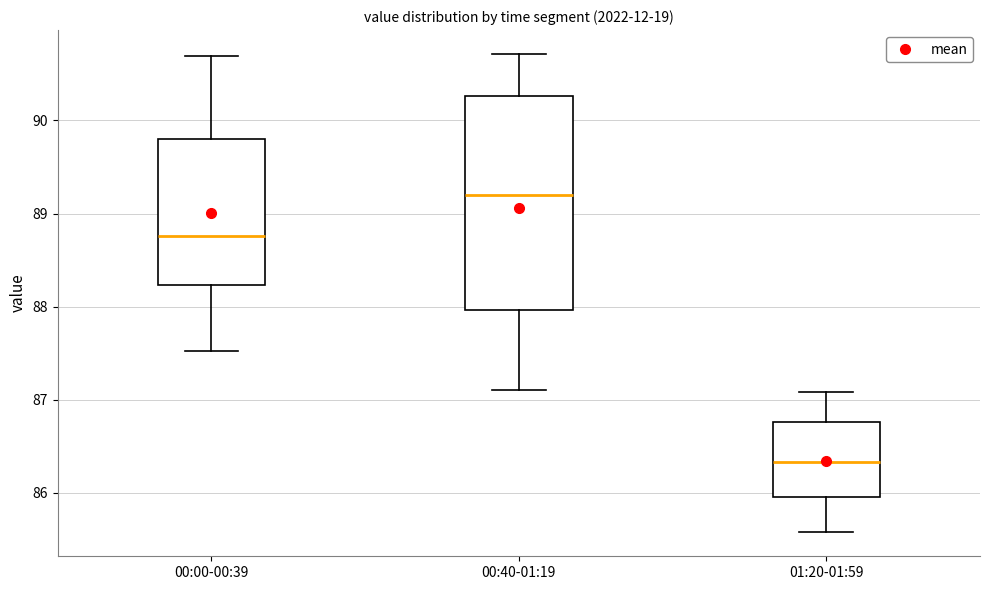

Reading left to right, transcribe this box plot: for each box, give where its median line is, the range the box spans, and where its two whiskers end, as read against the y-axis. The values are not printed on the chart, so give them approximately, as read against the axis.

00:00-00:39: median 88.8, box 88.2 to 89.8, whiskers 87.5 to 90.7
00:40-01:19: median 89.2, box 88.0 to 90.3, whiskers 87.1 to 90.7
01:20-01:59: median 86.3, box 86.0 to 86.8, whiskers 85.6 to 87.1